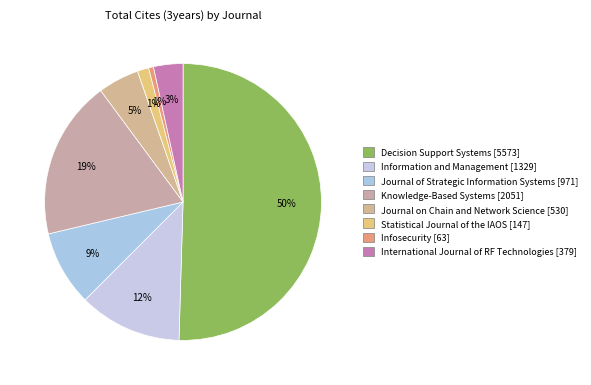

Count the number of slices in the pie.

8